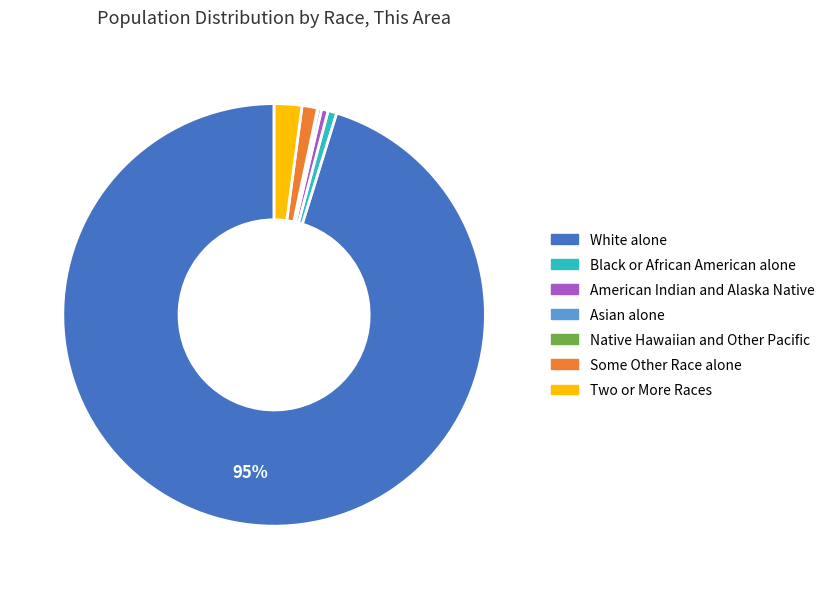

To the nearest percent, what is the average slice percentage?

14%